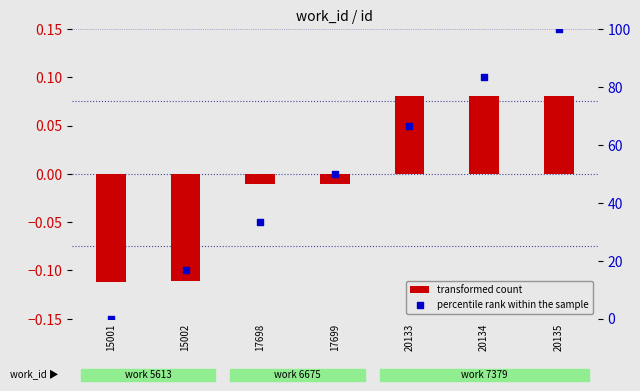

Which series reaches the minimum Y coordinate?

transformed count